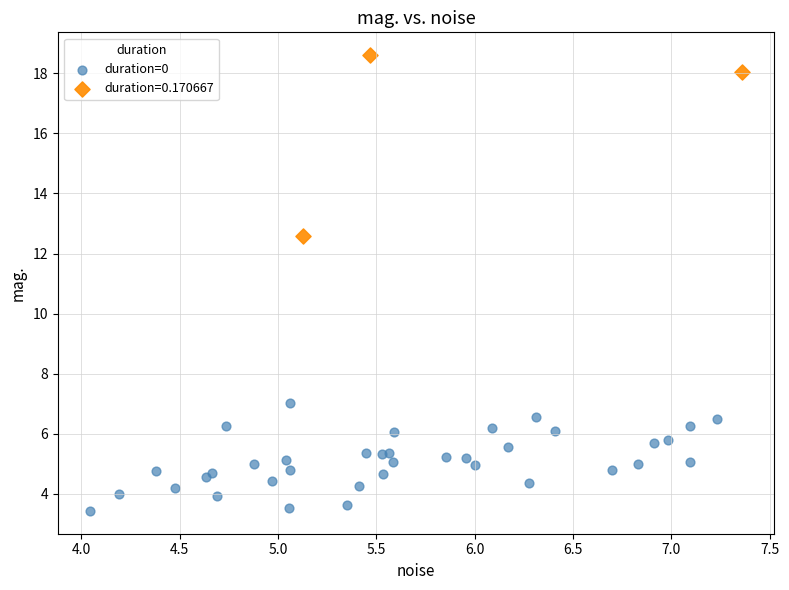

Which series contains the lowest Y value?

duration=0